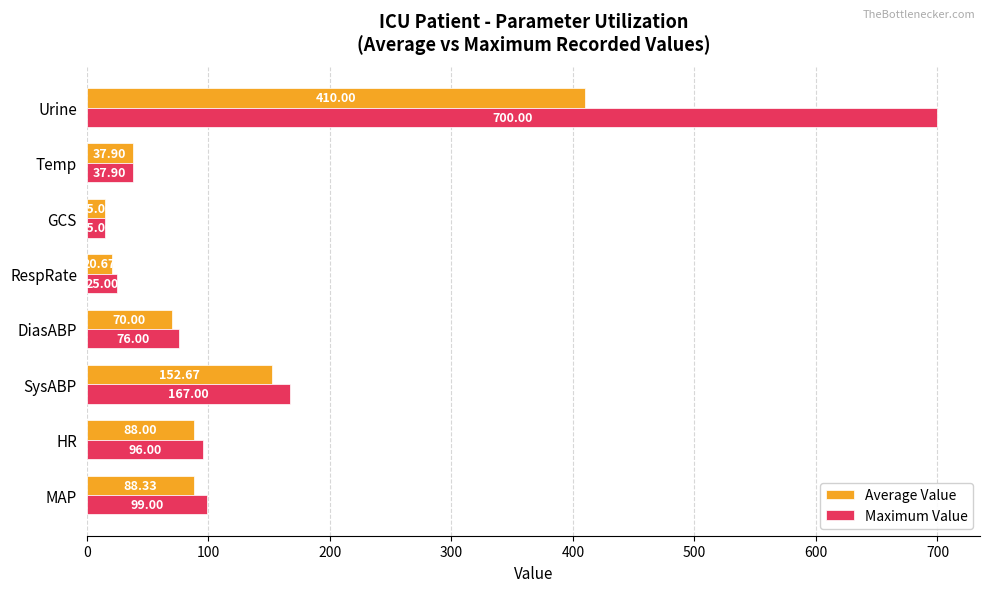

Is the value of Maximum Value at DiasABP greater than the value of Average Value at MAP?

No